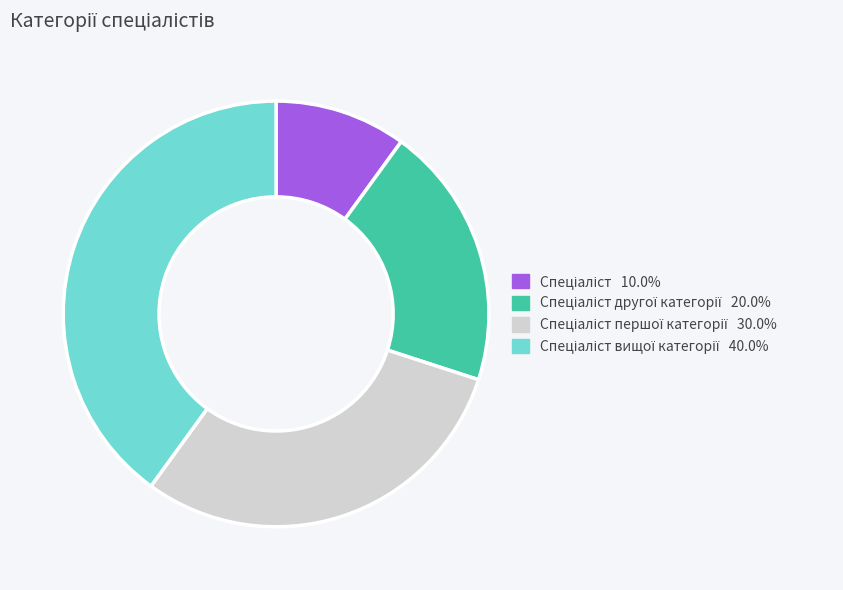

Is there any slice that represents more than half of the pie?

No